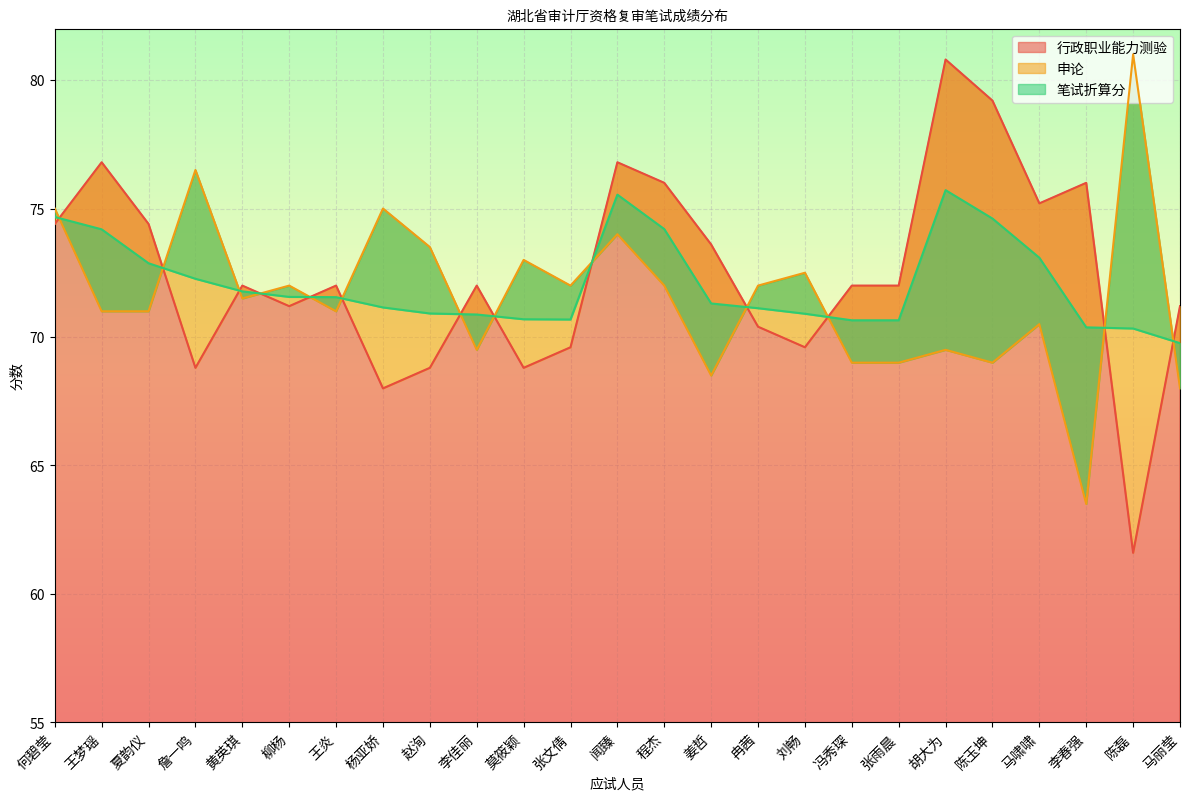

Reading left to right, extract all data points from this chart.

行政职业能力测验: 74.4	76.8	74.4	68.8	72.0	71.2	72.0	68.0	68.8	72.0	68.8	69.6	76.8	76.0	73.6	70.4	69.6	72.0	72.0	80.8	79.2	75.2	76.0	61.6	71.2
申论: 75.0	71.0	71.0	76.5	71.5	72.0	71.0	75.0	73.5	69.5	73.0	72.0	74.0	72.0	68.5	72.0	72.5	69.0	69.0	69.5	69.0	70.5	63.5	81.0	68.0
笔试折算分: 74.7	74.2	72.9	72.3	71.8	71.6	71.5	71.2	70.9	70.9	70.7	70.7	75.5	74.2	71.3	71.1	70.9	70.7	70.7	75.7	74.6	73.1	70.4	70.3	69.8